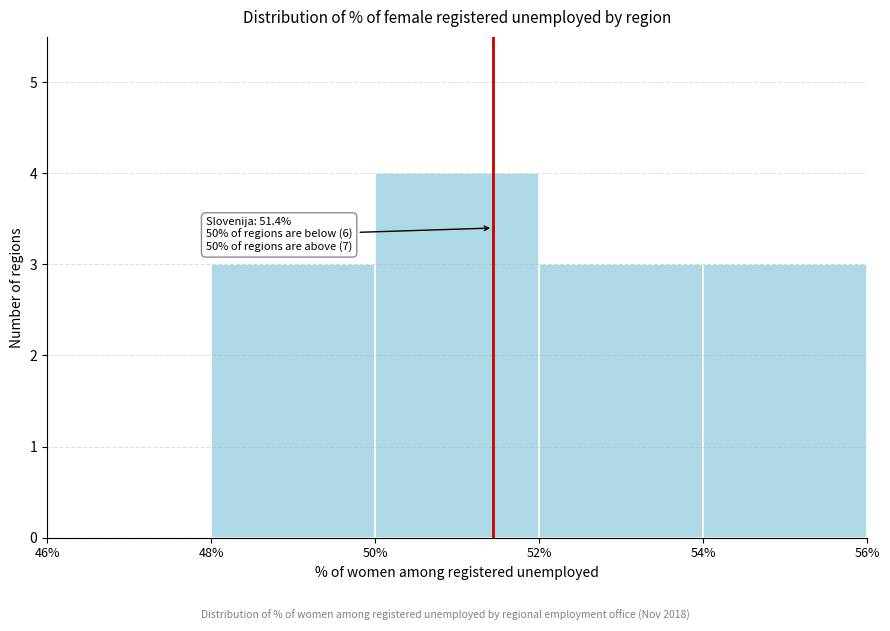

Which range on the x-axis has the tallest bar?

50% to 52%